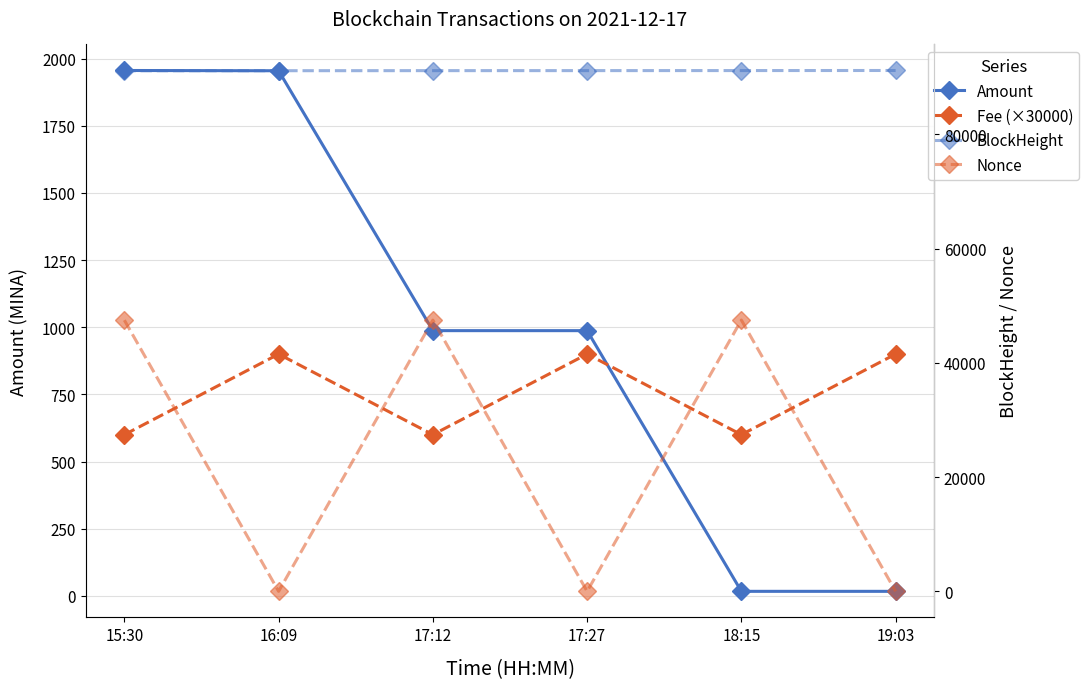

Does the chart have visible grid lines?

Yes